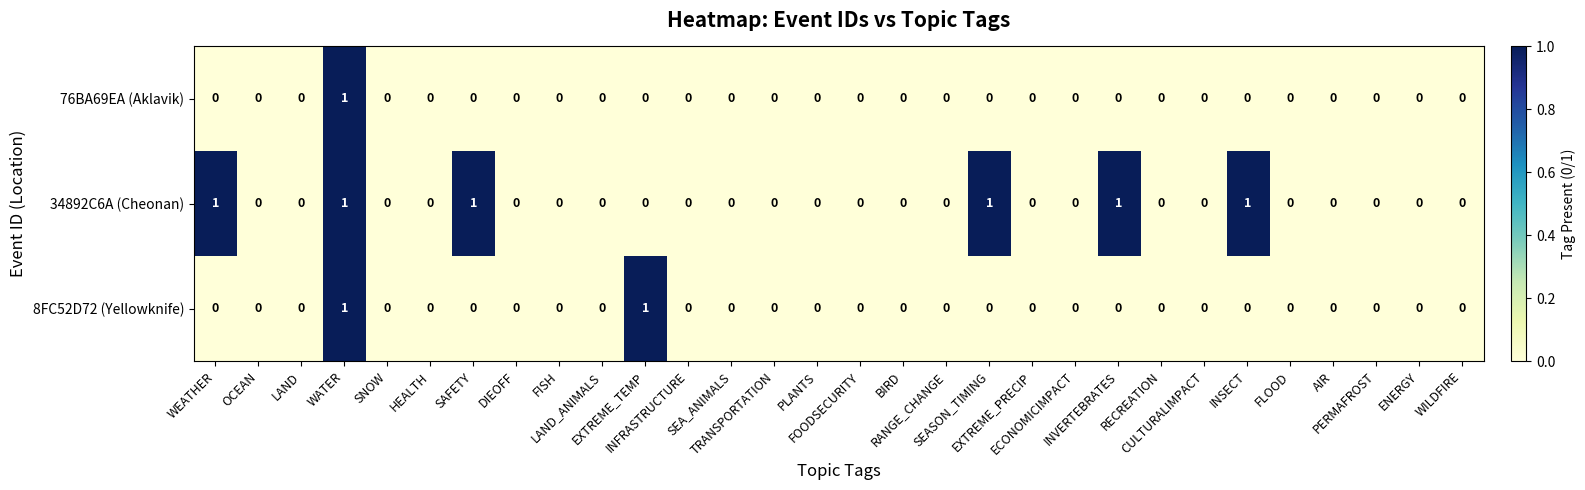

Rank the series by their average value, from highest to lowest.

34892C6A (Cheonan), 8FC52D72 (Yellowknife), 76BA69EA (Aklavik)